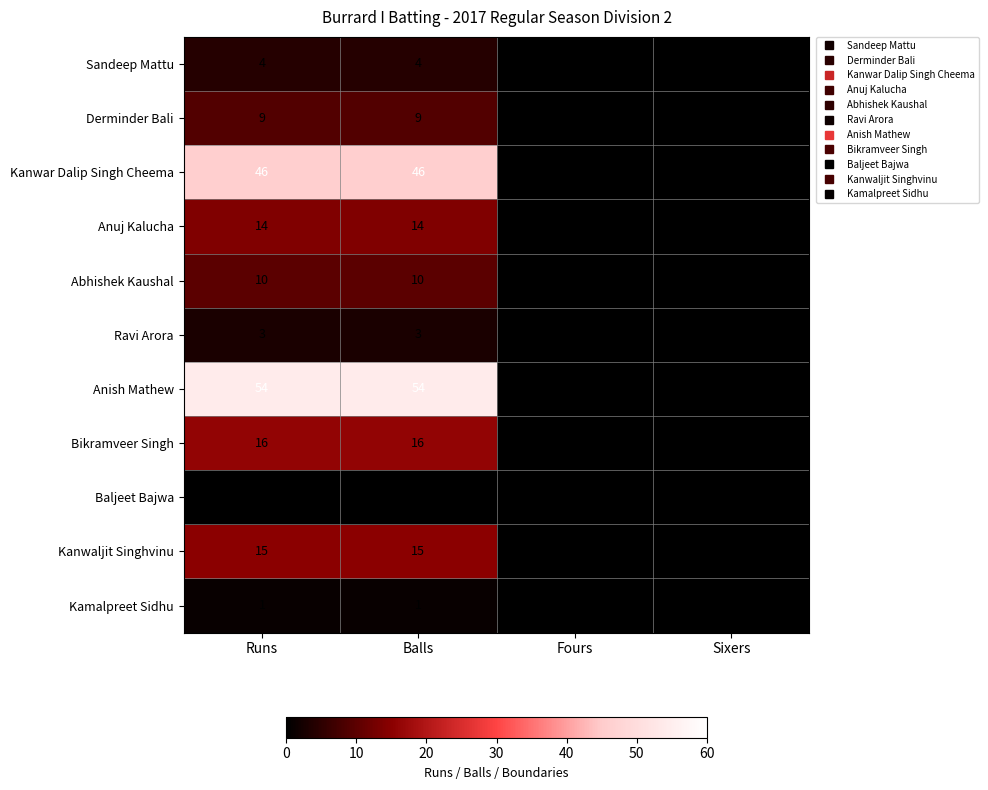

Is it true that Kanwar Dalip Singh Cheema equals 46 at Runs?

True